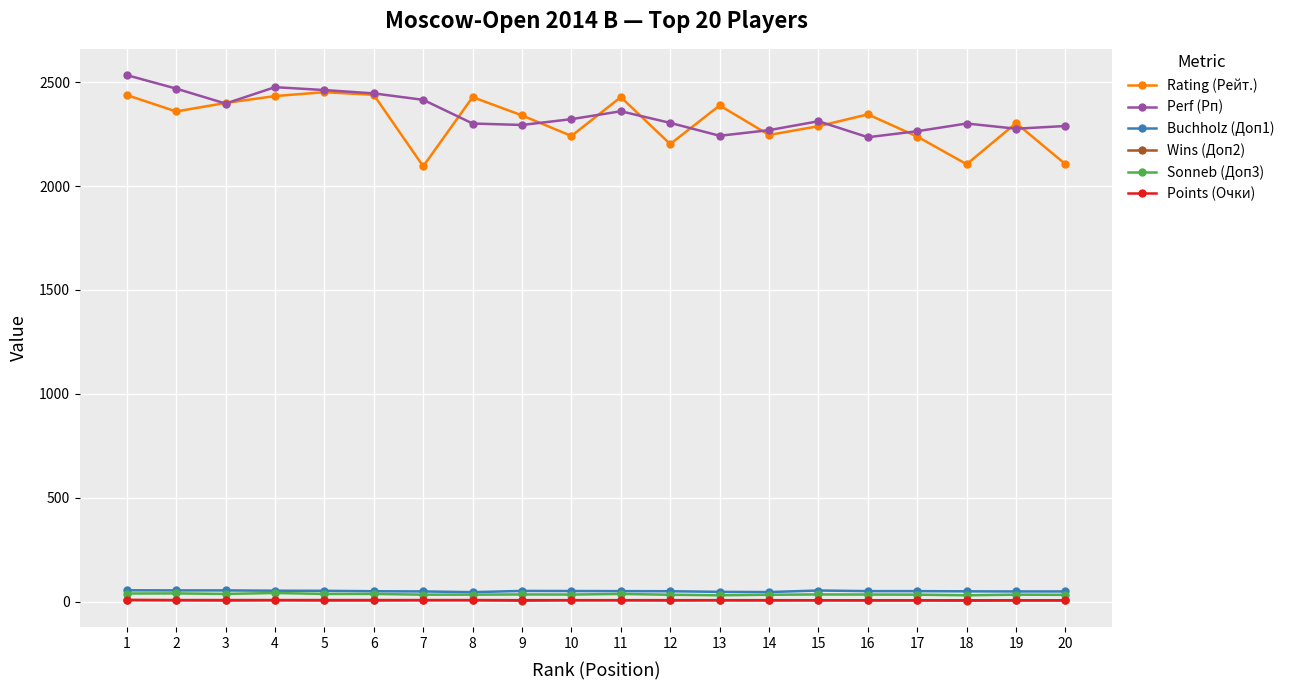

What is the difference between the maximum and minimum values in the Sonneb (Доп3) series?

11.0